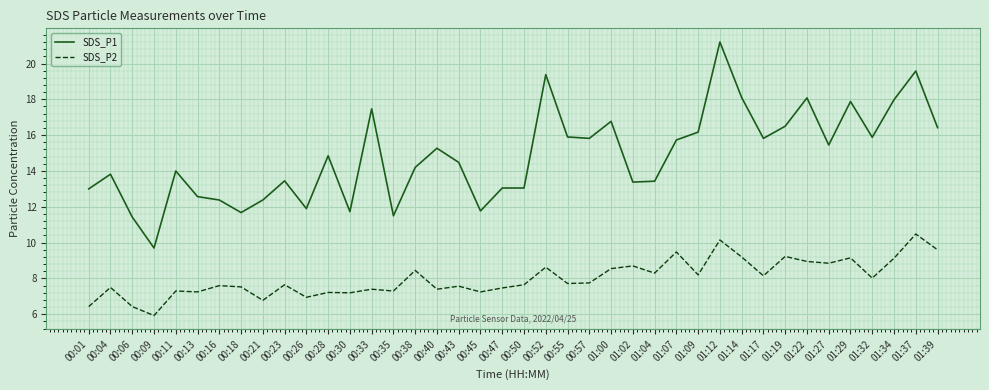

List the series in order of their overall mean, lowest first.

SDS_P2, SDS_P1